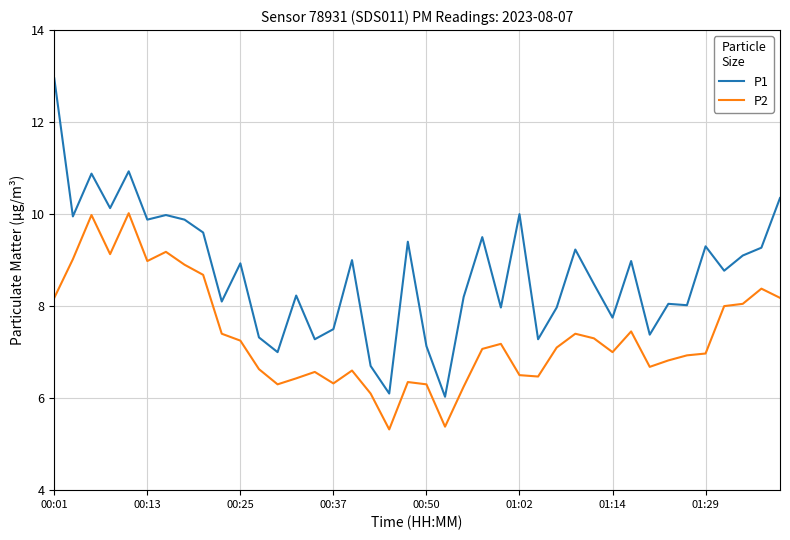

True or false: P2 and P1 intersect in this chart.

False